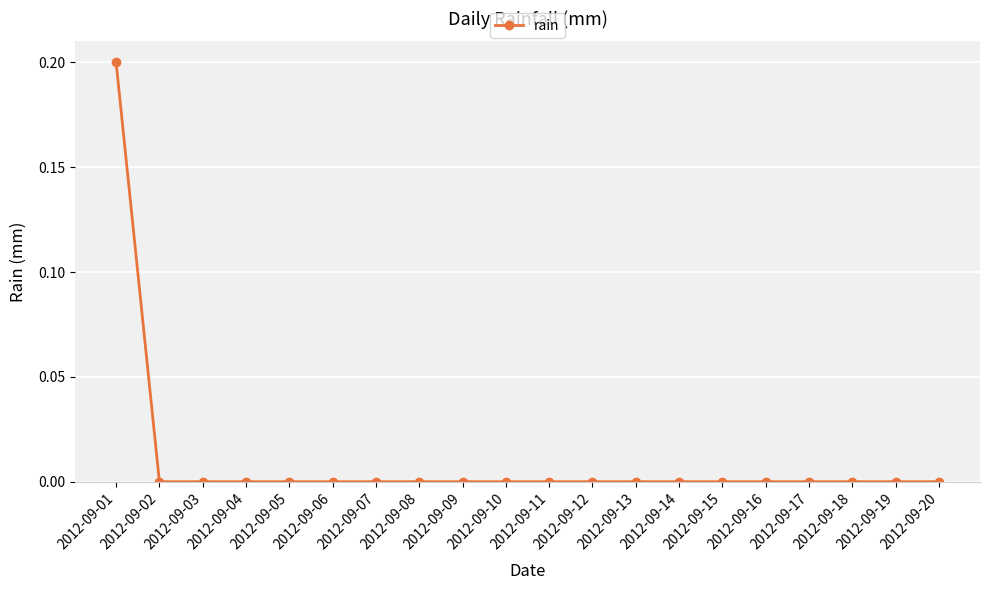

What is the maximum value shown in the chart?

0.2